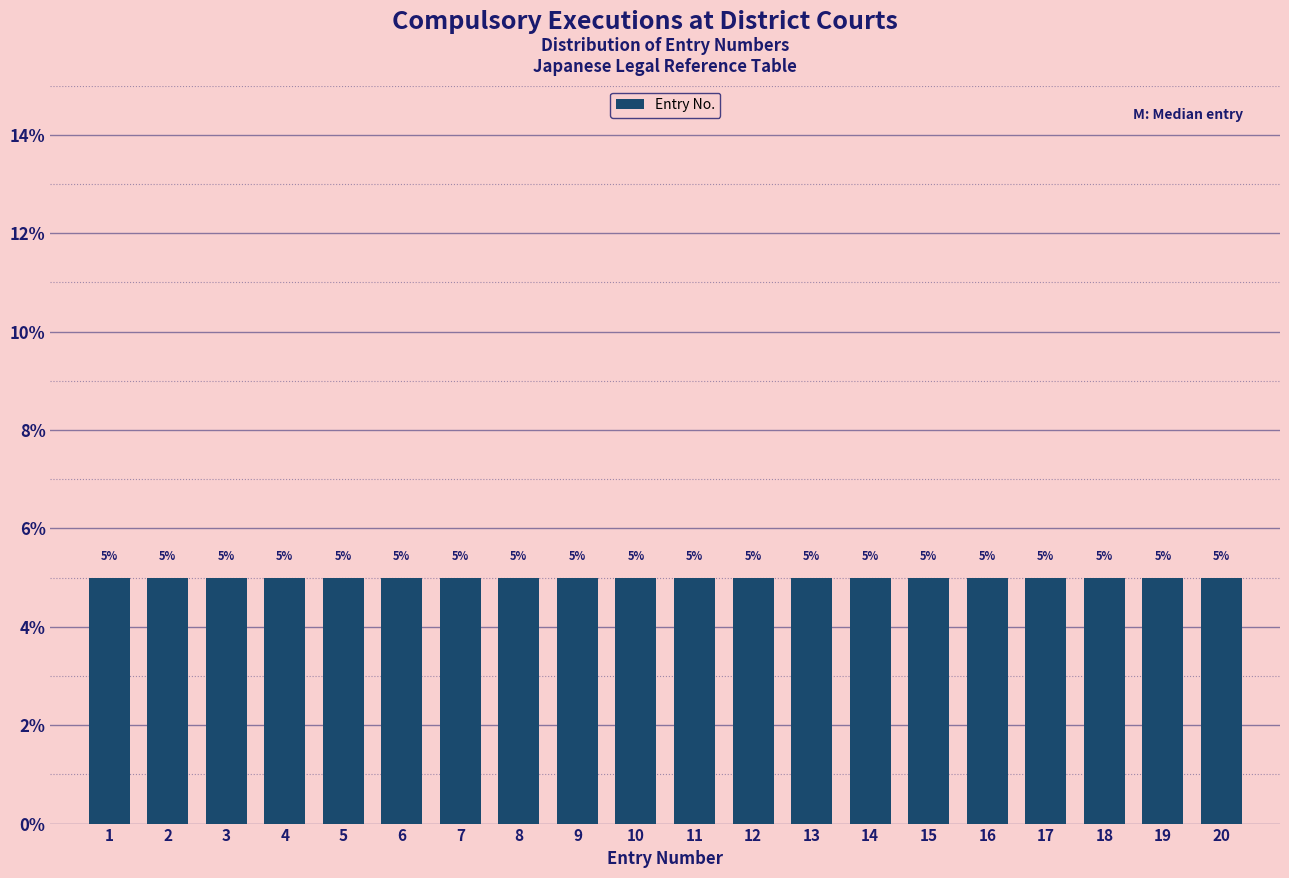

What is the height of the bar covering 12.5 to 13.5 on the x-axis?

5